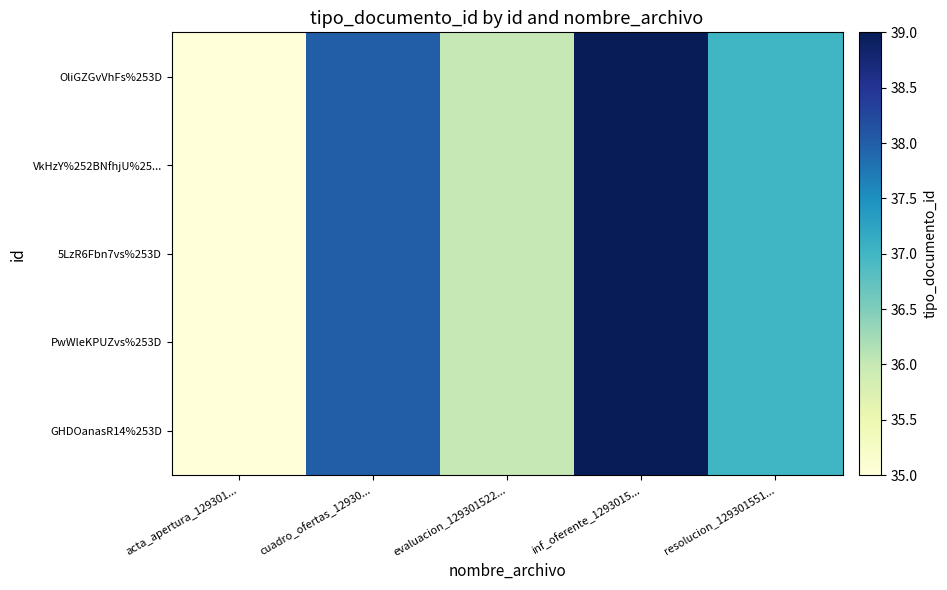

Between inf_oferente_1293015... and acta_apertura_129301..., which is larger?

inf_oferente_1293015...